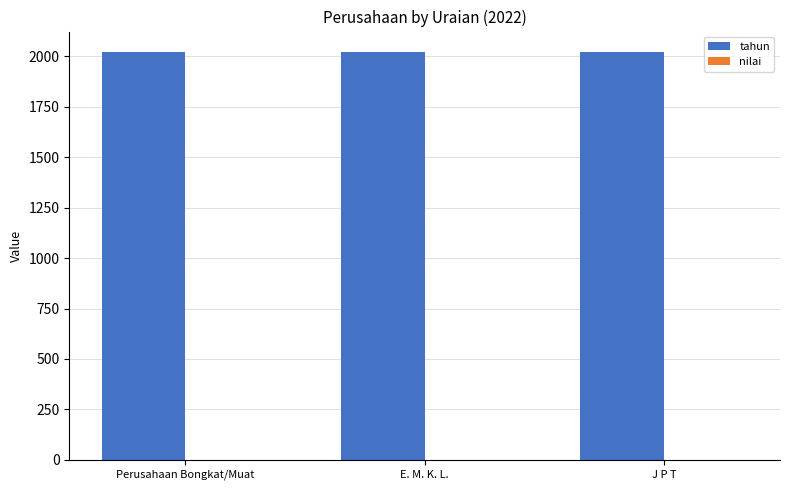

Reading left to right, extract all data points from this chart.

tahun: 2022	2022	2022
nilai: 0	0	0